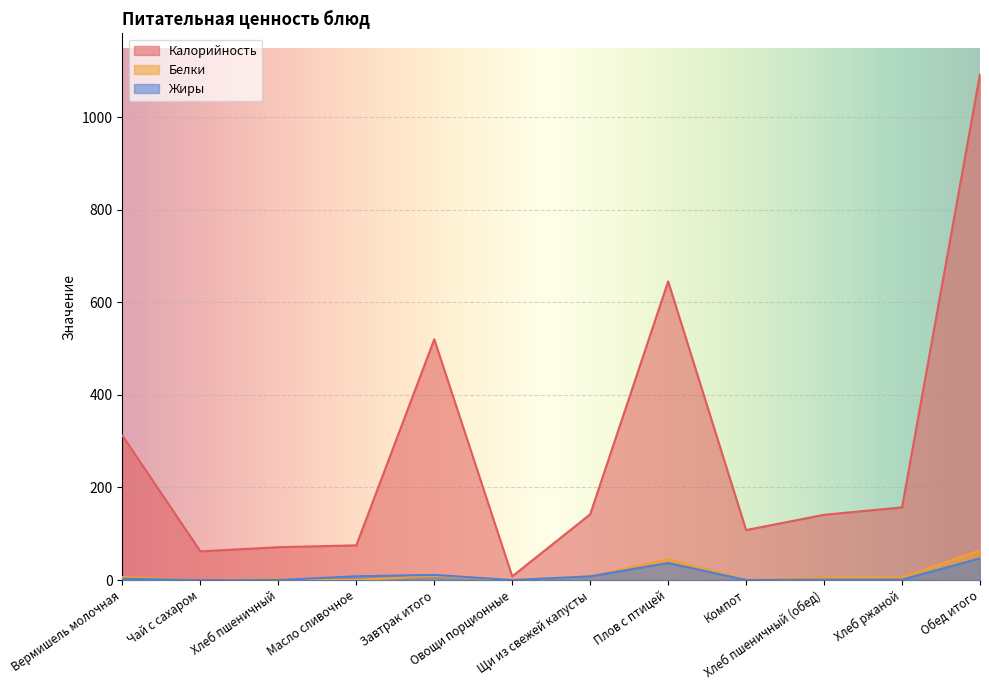

At which category does Калорийность reach its first local valley?

Чай с сахаром